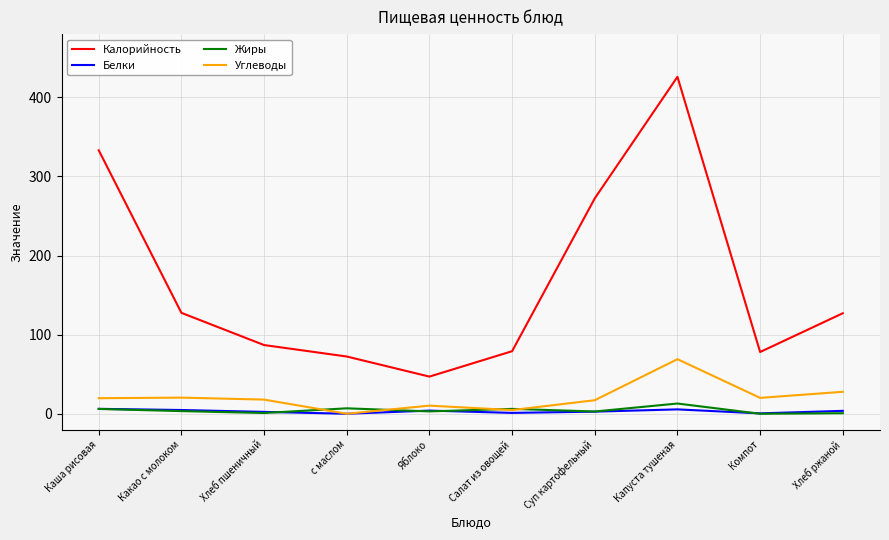

What is the total value across all series at Хлеб пшеничный?

108.2